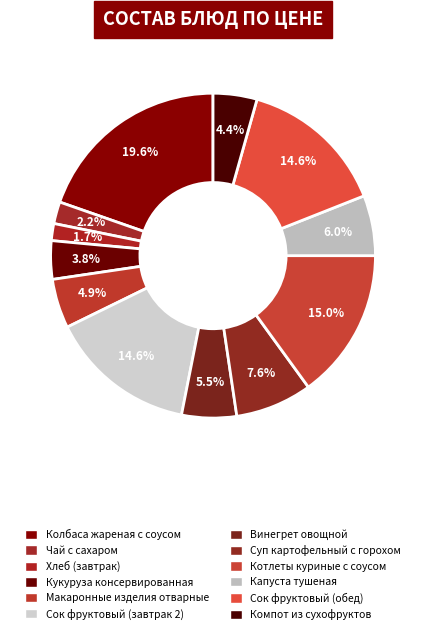

Count the number of slices in the pie.

12